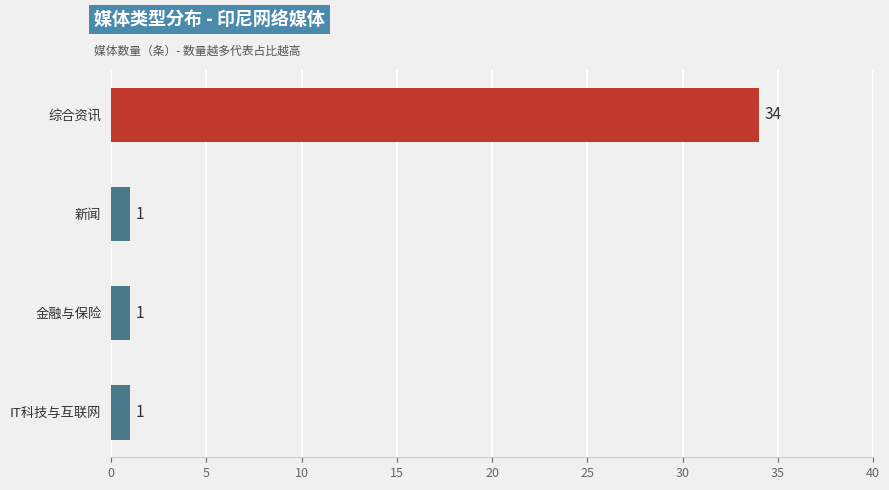

What is the sum of the values at 综合资讯 and 新闻?

35